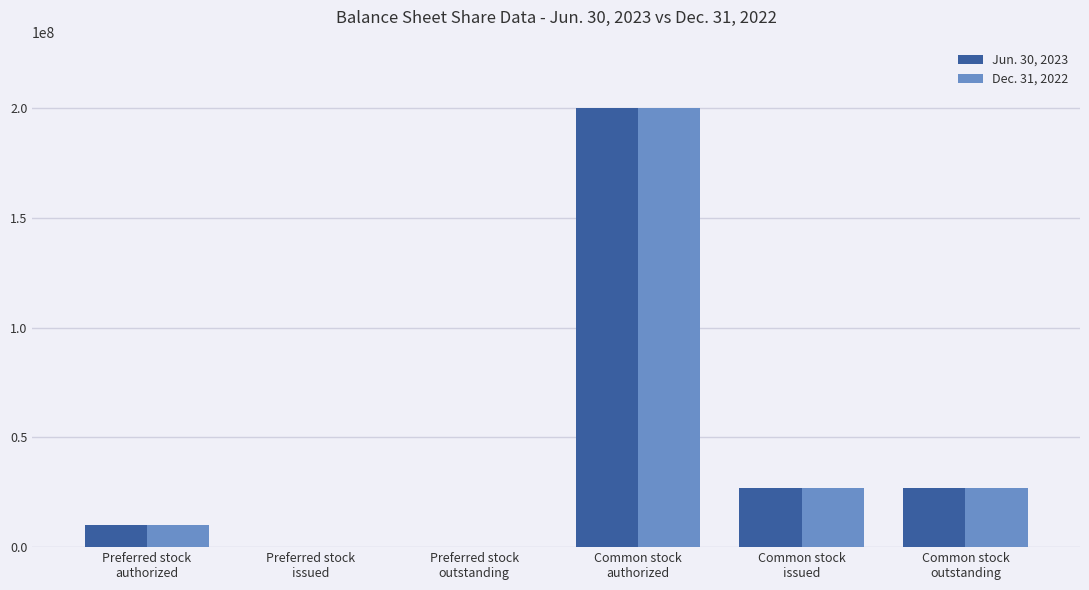

Are the bars horizontal?

No